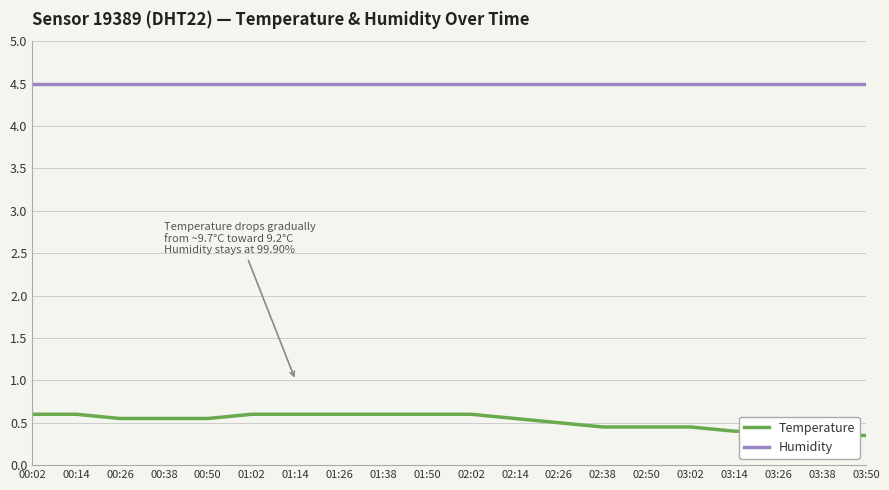

List the labels in order of Temperature value, largest first.

00:02, 00:14, 01:02, 01:14, 01:26, 01:38, 01:50, 02:02, 00:26, 00:38, 00:50, 02:14, 02:26, 02:38, 02:50, 03:02, 03:14, 03:26, 03:38, 03:50